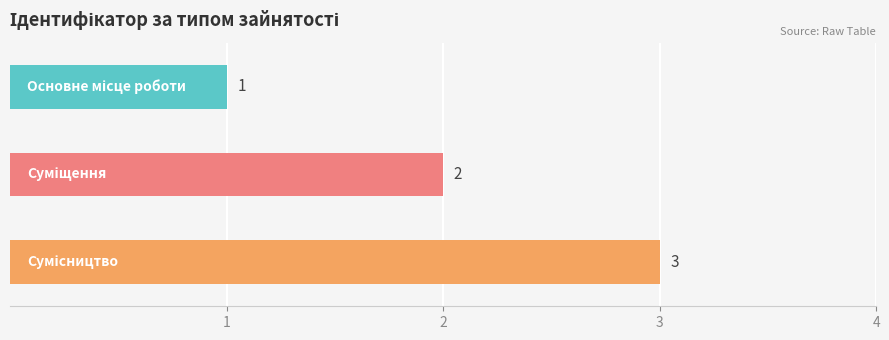

What is the smallest value displayed?

1